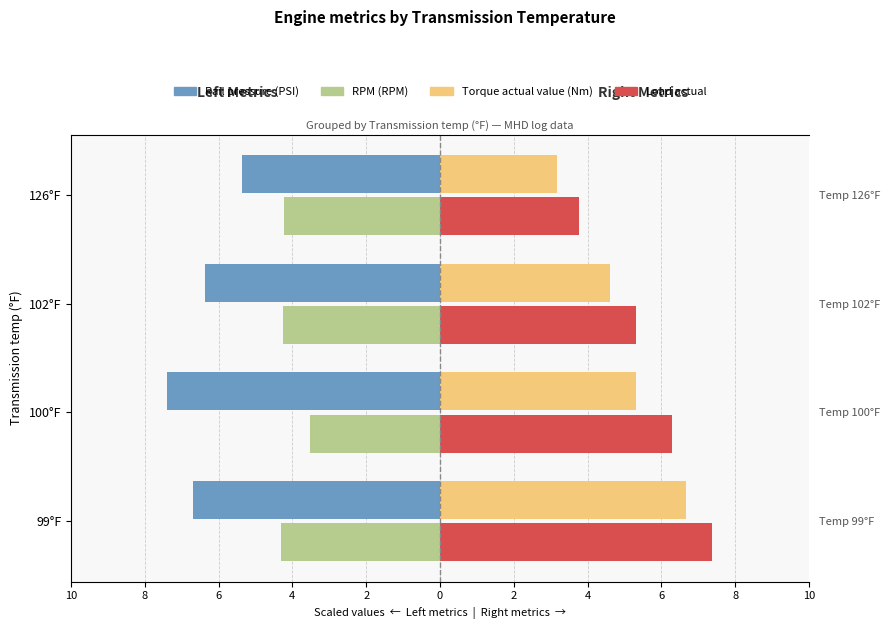

What is the average value of the Torque actual value (Nm) series?

4.9